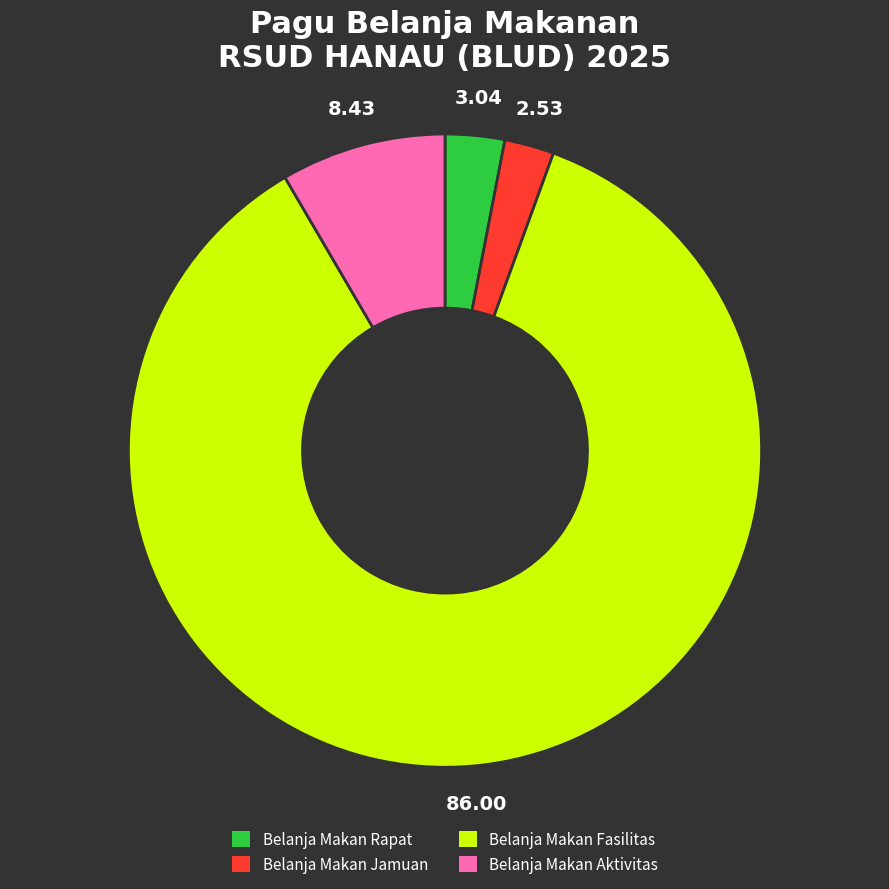

How many segments does this pie chart have?

4